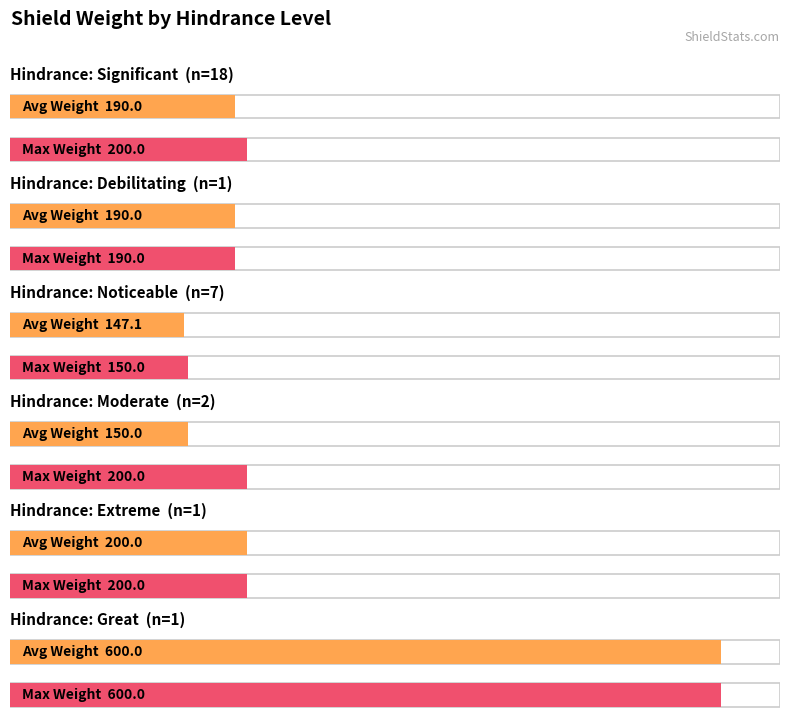

At debilitating, list the series in order from smallest to largest.

Average Weight, Max Weight